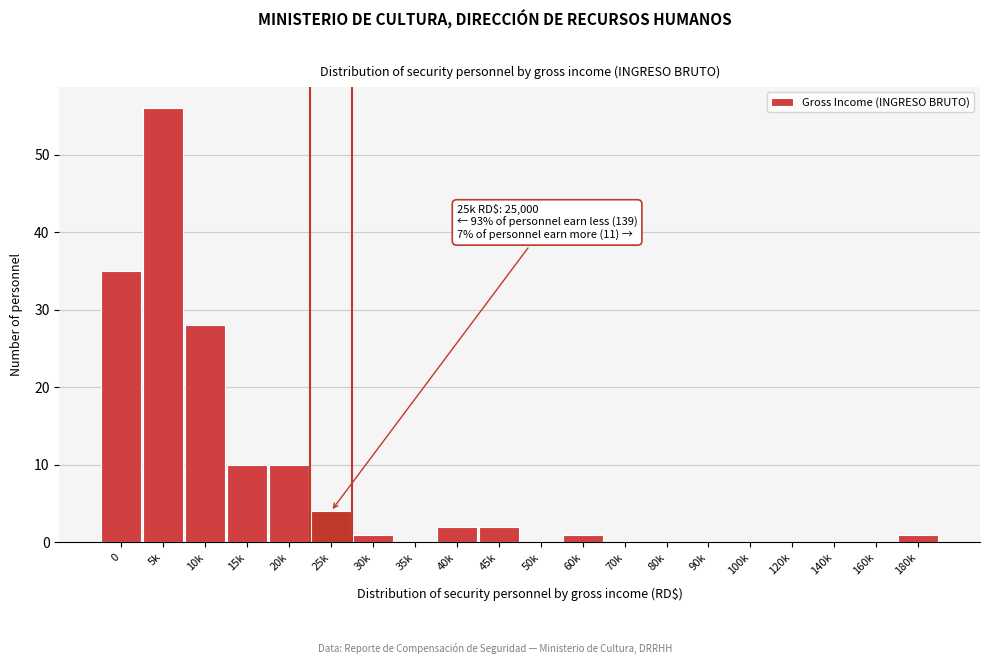

Reading left to right, extract all data points from this chart.

0=35	5k=56	10k=28	15k=10	20k=10	25k=4	30k=1	35k=0	40k=2	45k=2	50k=0	60k=1	70k=0	80k=0	90k=0	100k=0	120k=0	140k=0	160k=0	180k=1